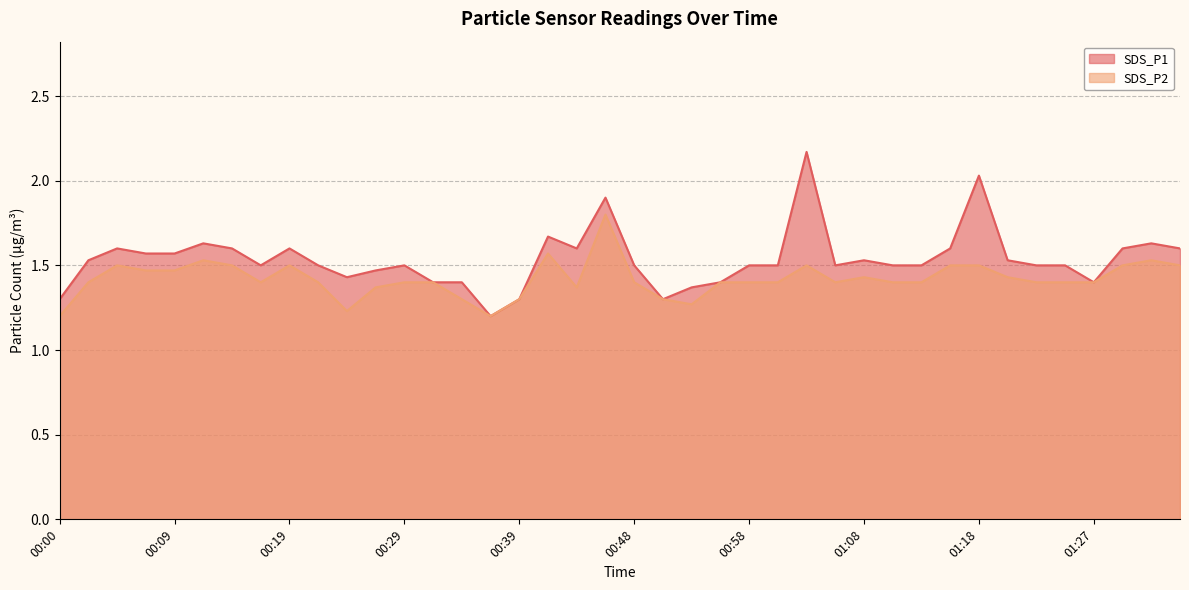

True or false: SDS_P1 and SDS_P2 cross at least once.

False